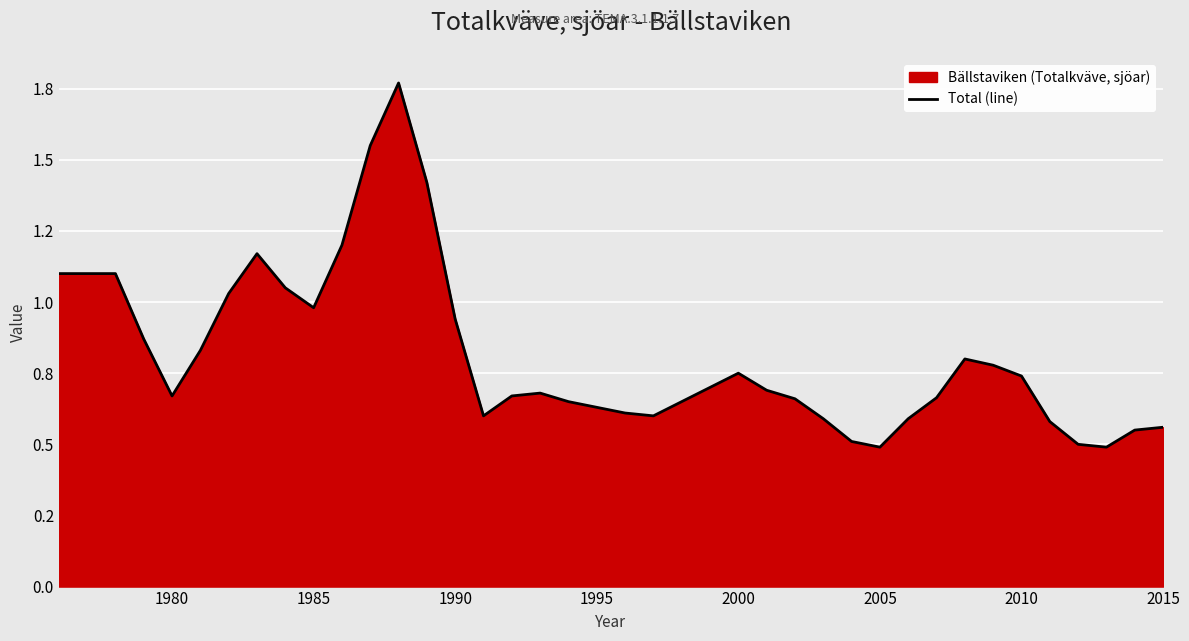

How many lines are shown in the chart?

1